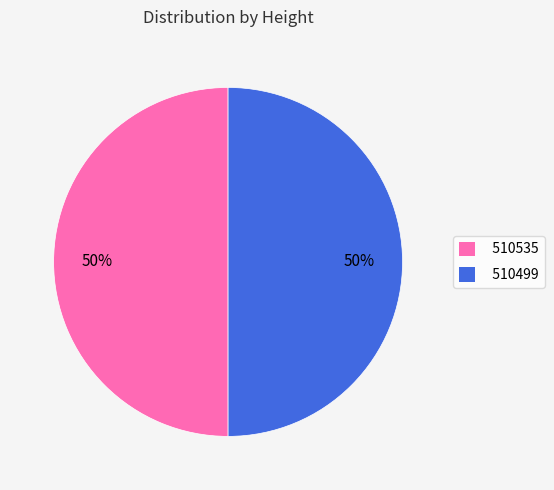

The 510499 slice represents 40% of the pie. True or false?

False